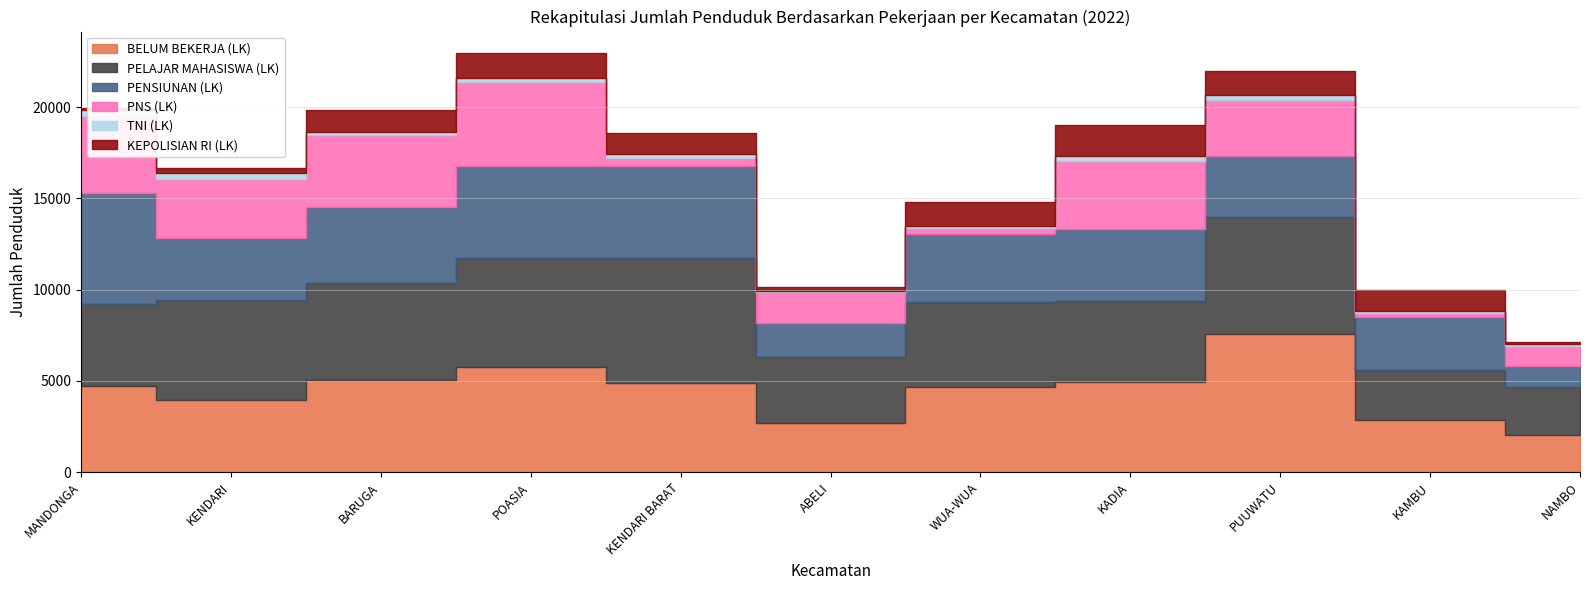

At which category is the sum across all series the highest?

POASIA